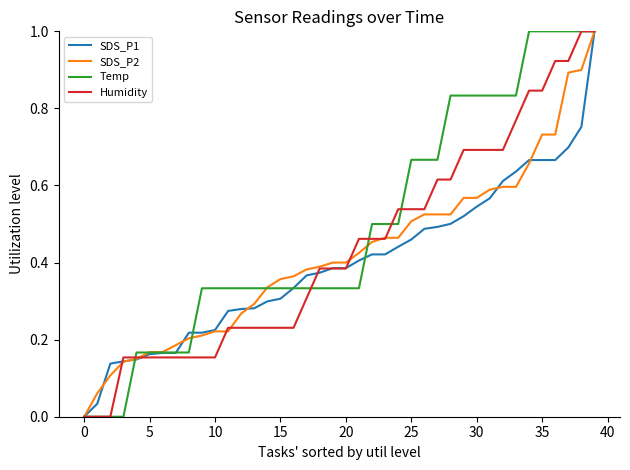

How many lines are shown in the chart?

4